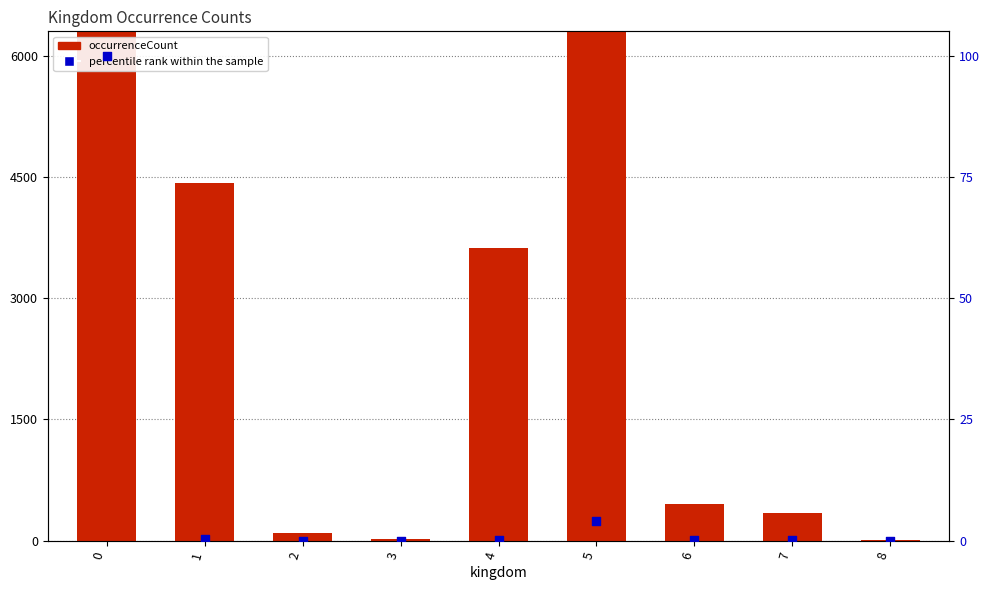

Which series reaches the maximum Y coordinate?

occurrenceCount